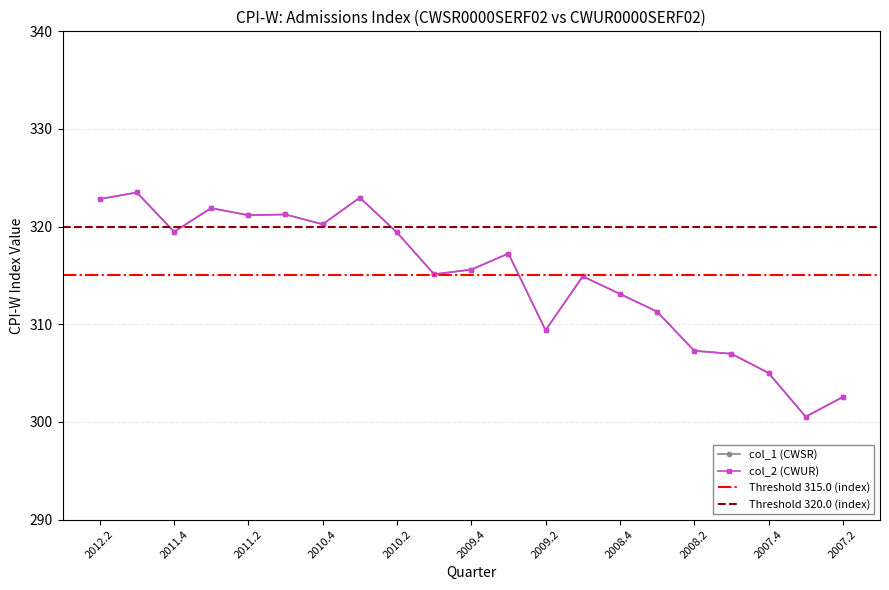

What position from the left is 2010.3?

8